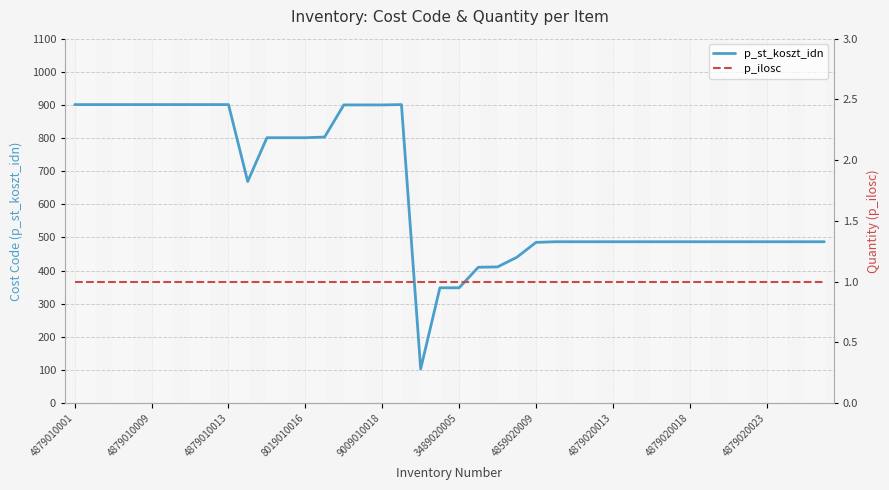

Which category has the highest value in the p_st_koszt_idn series?

4879010001